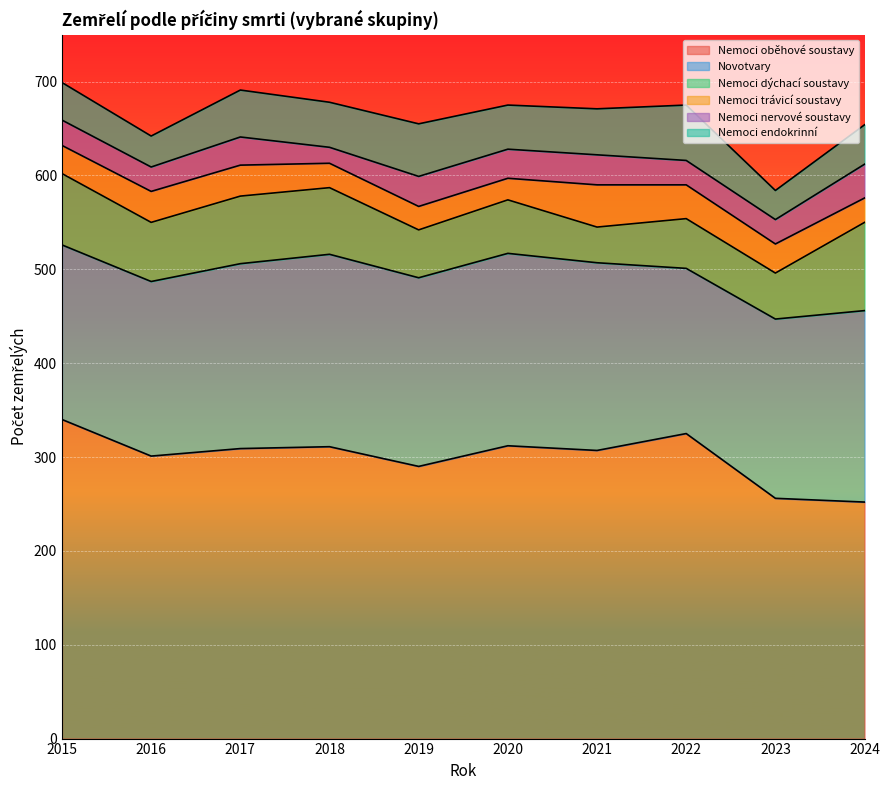

Which series has the widest spread of values?

Nemoci oběhové soustavy